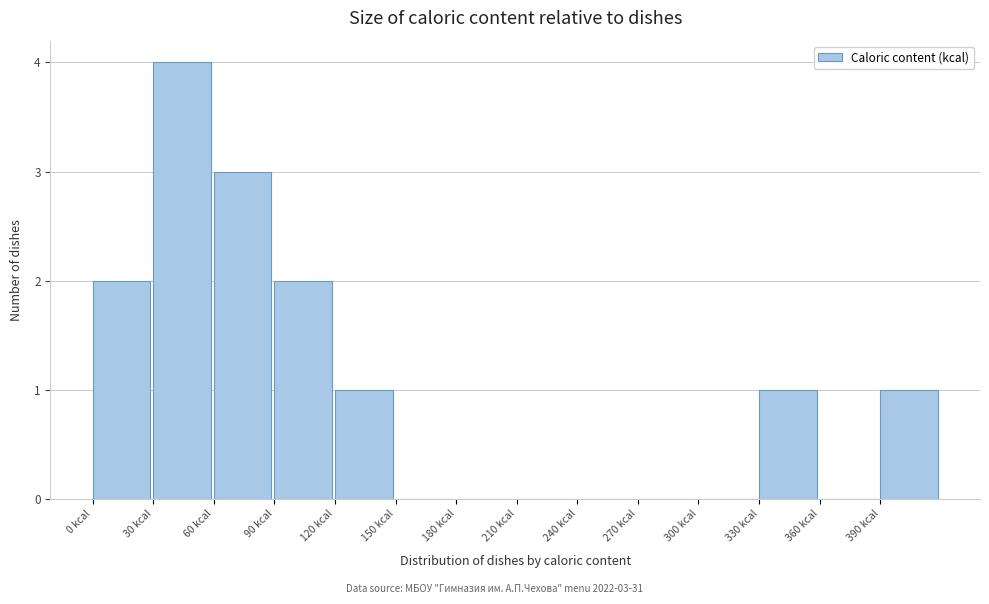

Which range on the x-axis has the tallest bar?

30 to 60